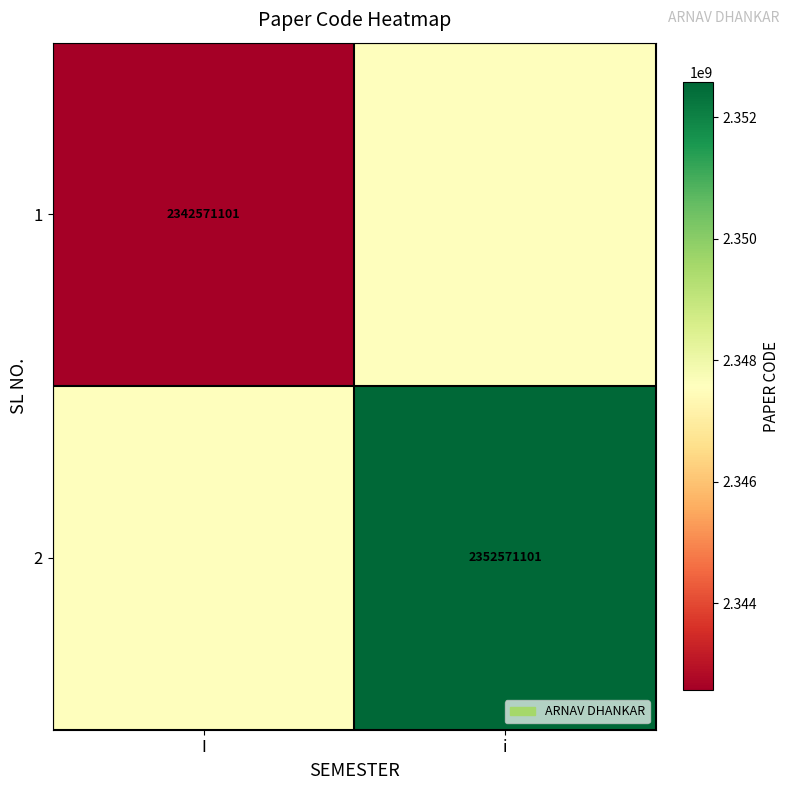

True or false: 1 has a value of 514835394 at I.

False